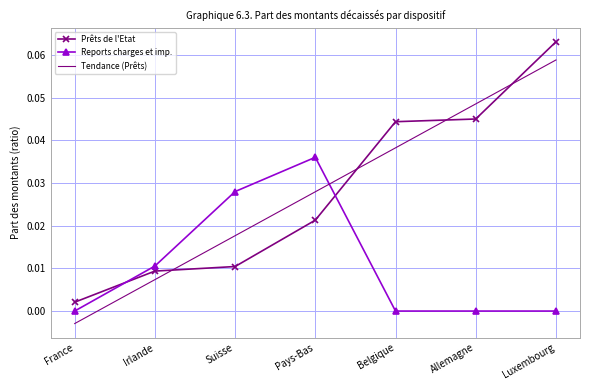

At which category does the chart reach its peak across all series?

Luxembourg